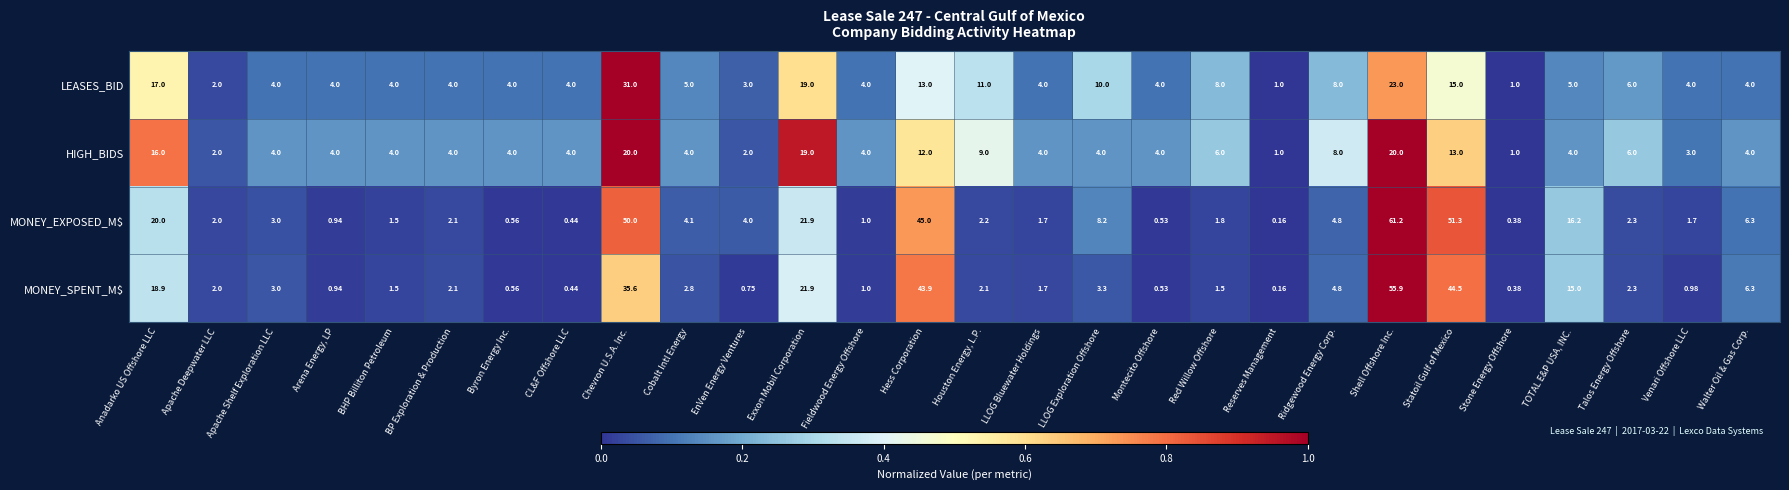

At which category is the sum across all series the highest?

Shell Offshore Inc.